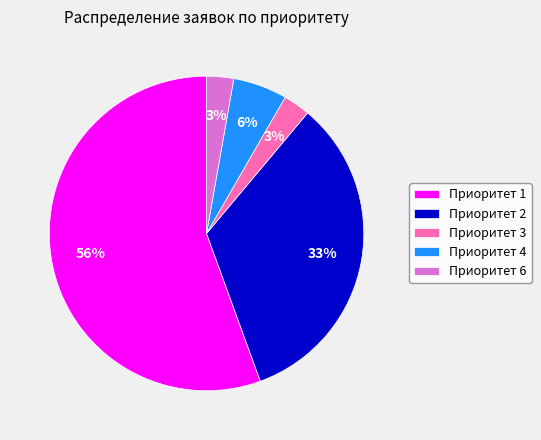

True or false: Приоритет 2 accounts for 20% of the total.

False